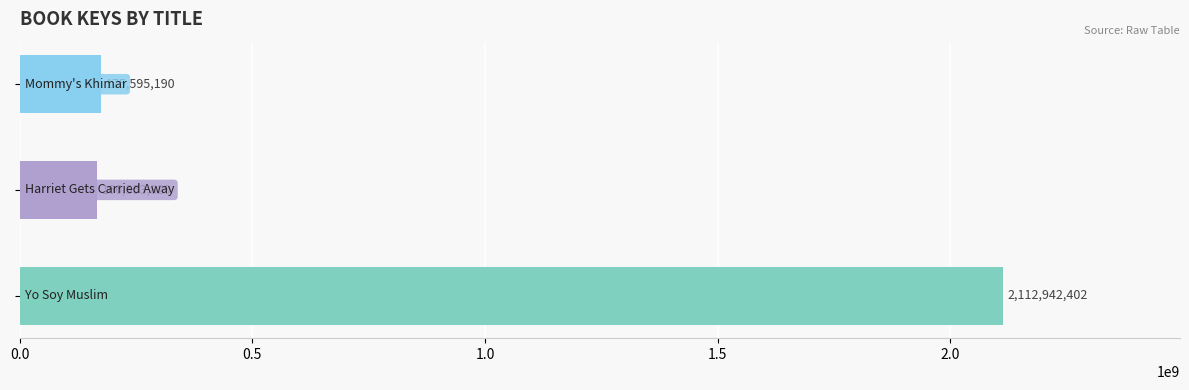

What is the value of the 1st bar from the top?

175595190